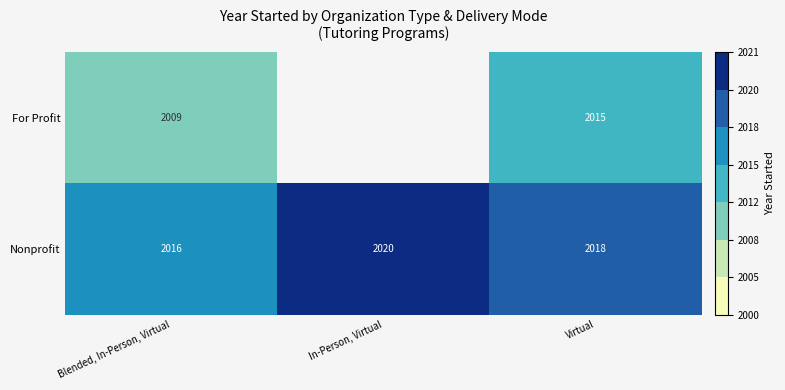

Where does the Nonprofit series first go above 2018?

In-Person, Virtual